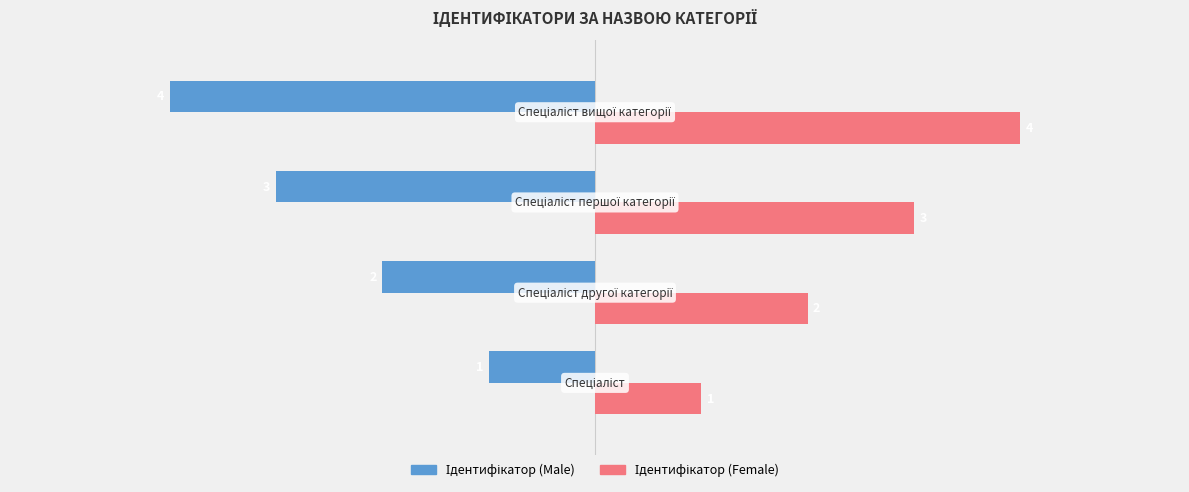

What is the minimum value shown in the chart?

-4